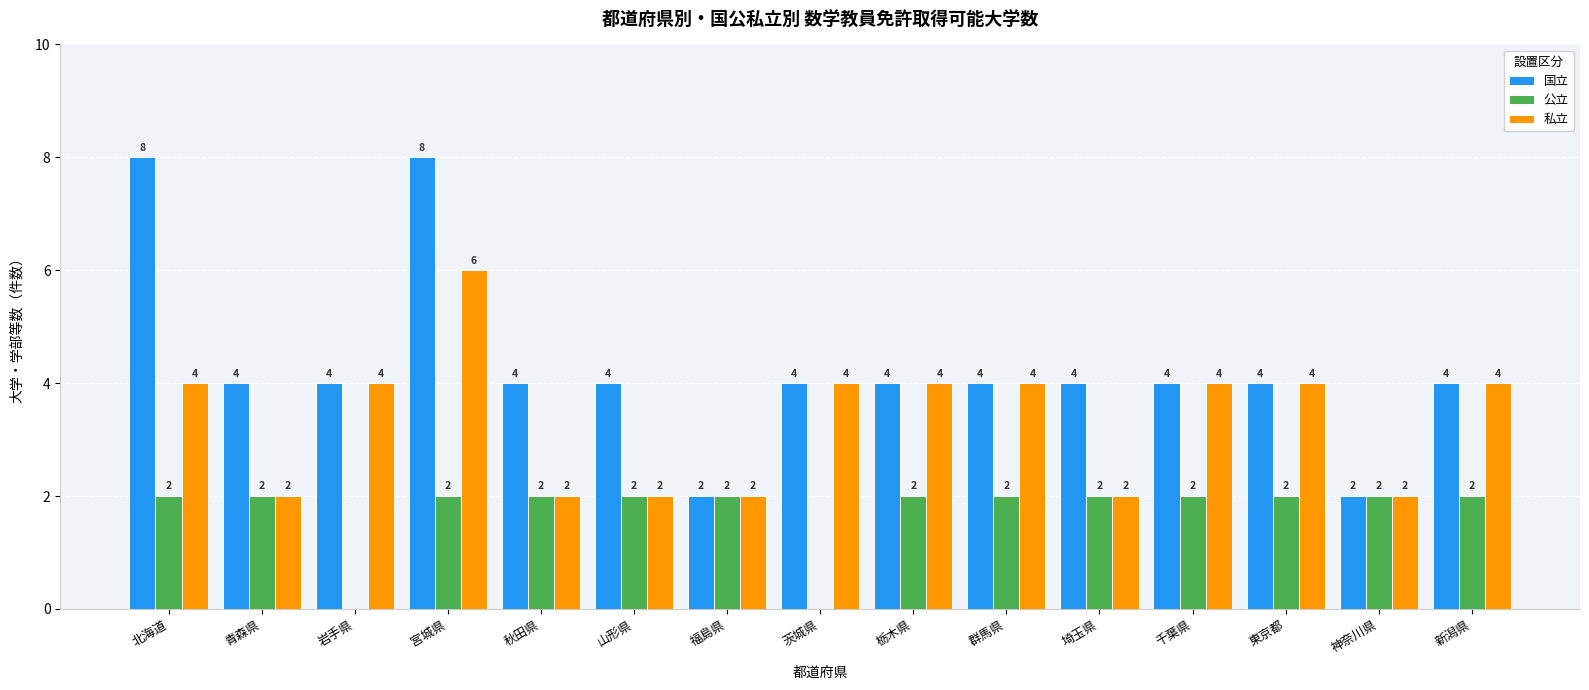

How many data points does each series have?

15